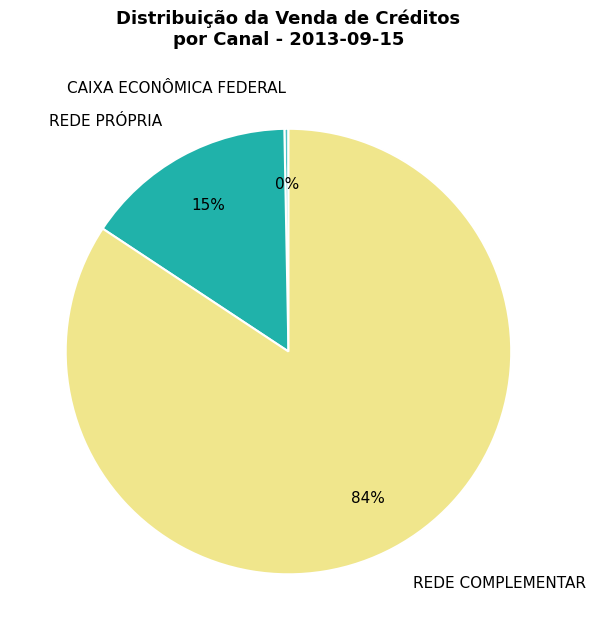

What percentage is the REDE PRÓPRIA slice, to the nearest percent?

15%